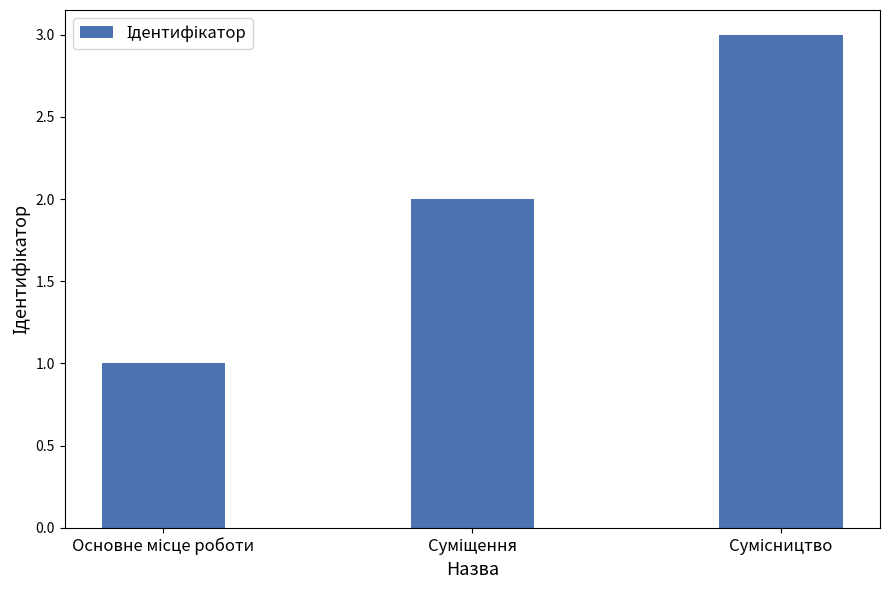

Reading left to right, what are all the values shown in this chart?

1	2	3